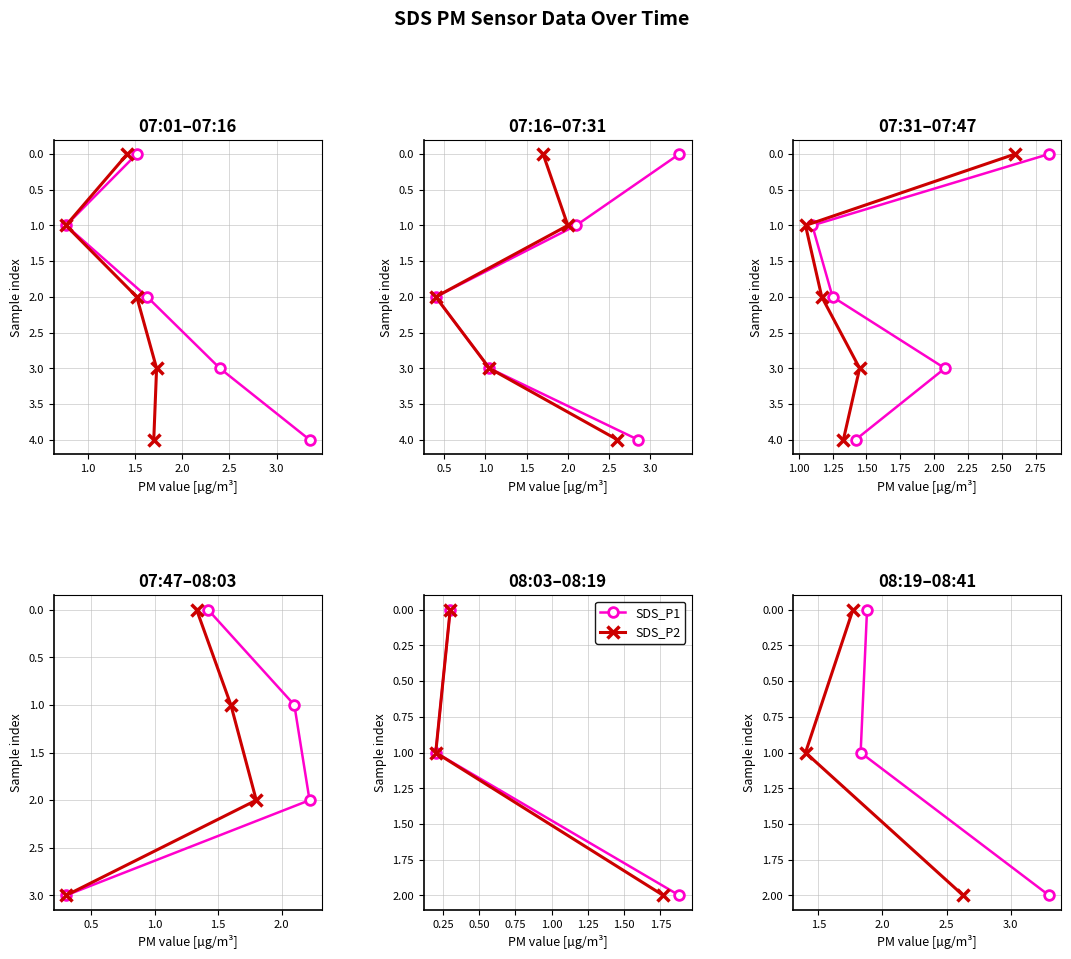

How many values in the SDS_P1 series exceed 1?

1